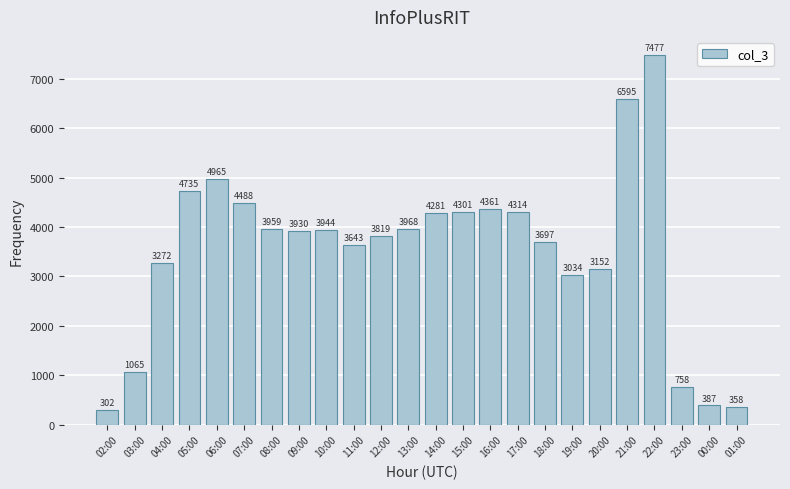

True or false: the data shows 5393 at 20:00.

False